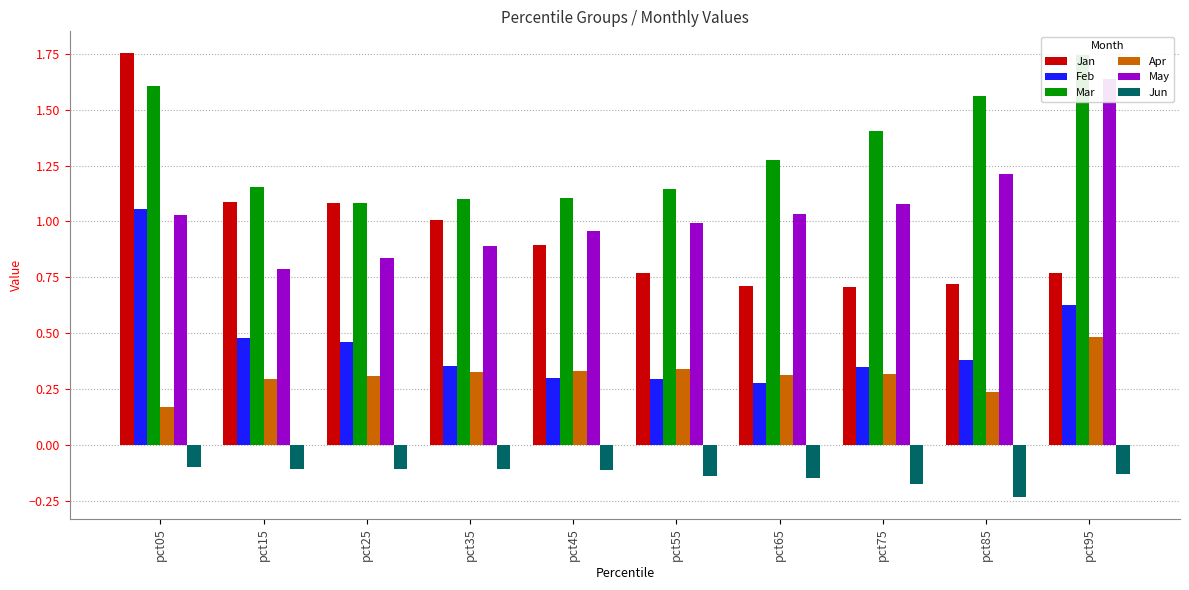

What is the sum of the Jun values at pct75 and pct45?

-0.3